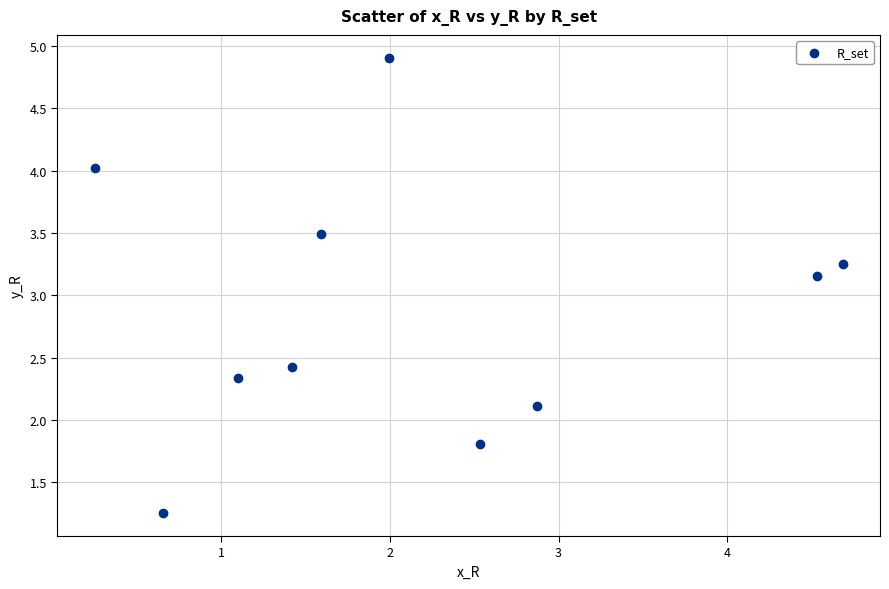

What is the average X value?

2.2